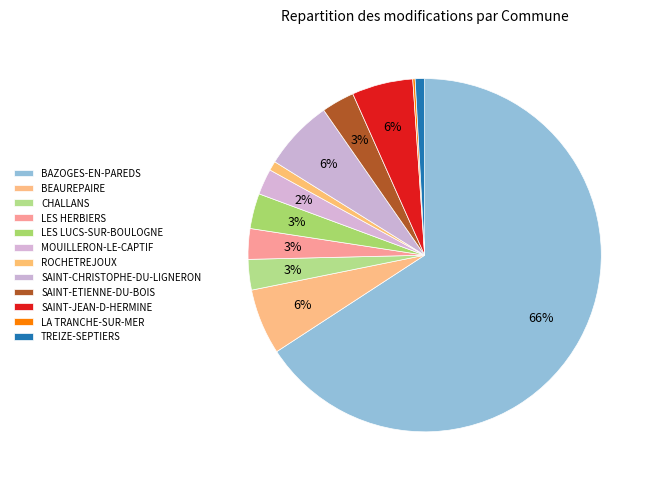

What percentage do SAINT-ETIENNE-DU-BOIS and SAINT-CHRISTOPHE-DU-LIGNERON together represent?

9.5%